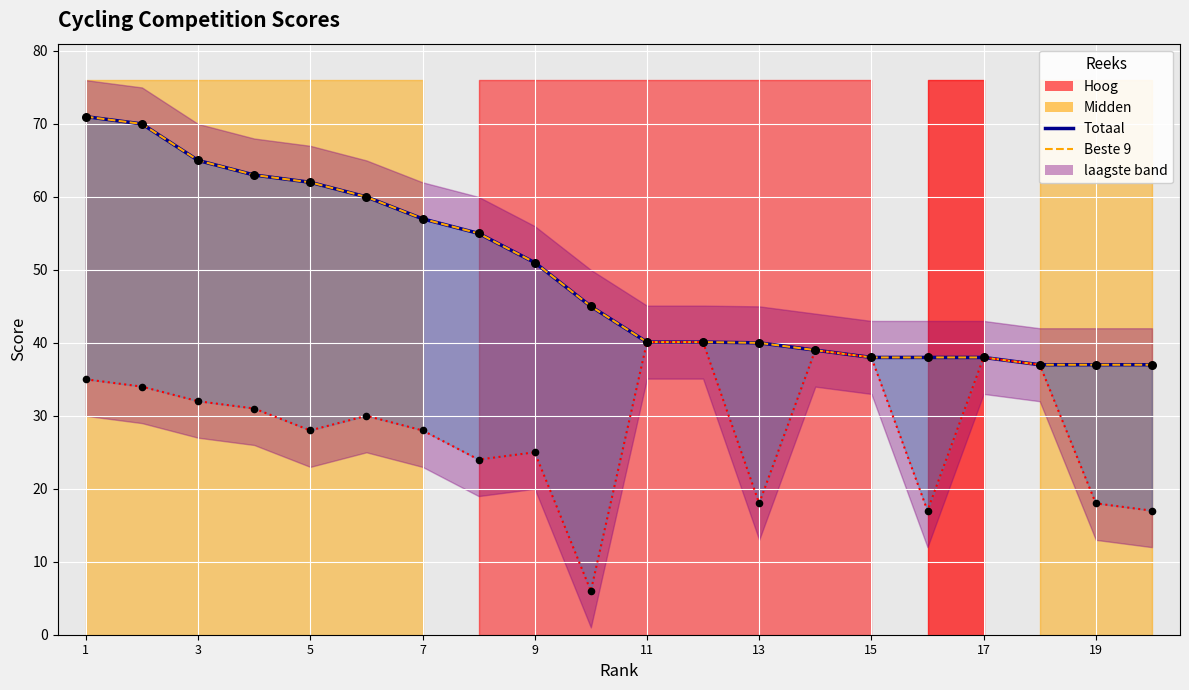

What is the total value across all series at 13?

142.0